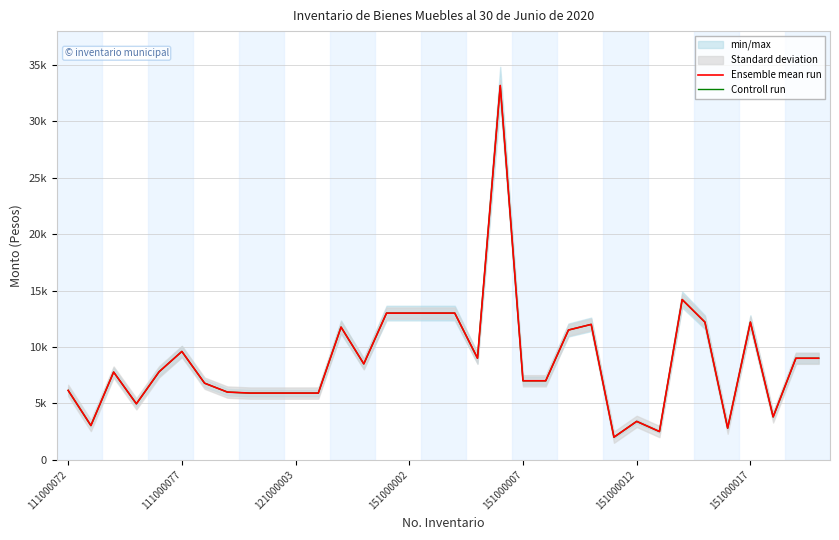

Which label corresponds to the smallest value in the chart?

24